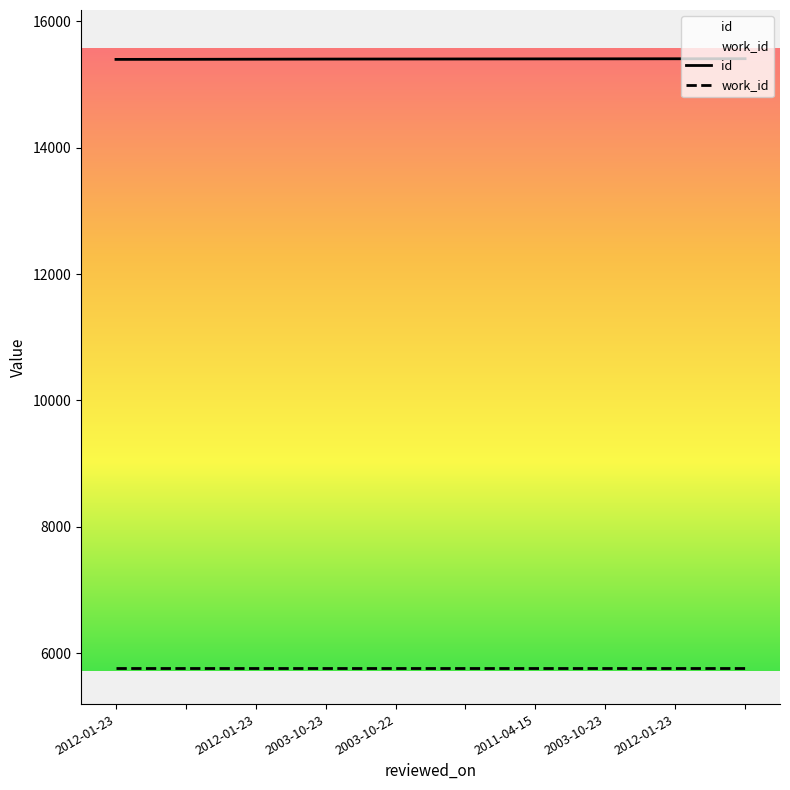

Reading left to right, list all the values displayed in this chart.

2012-01-23=15395	=15396	2012-01-23=15398	2003-10-23=15400	2003-10-22=15401	=15402	2011-04-15=15403	2003-10-23=15404	2012-01-23=15405	=15406